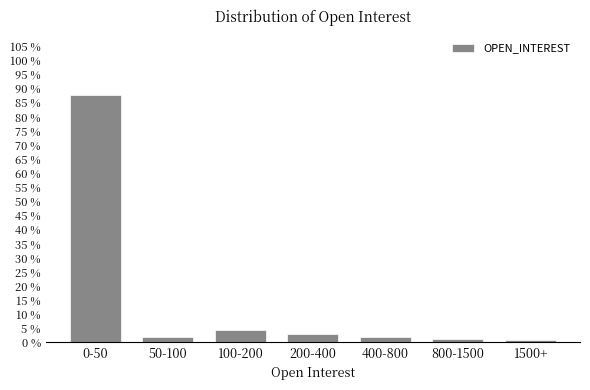

Reading left to right, list all the values displayed in this chart.

0-50=87.5	50-100=1.8	100-200=4.2	200-400=3.0	400-800=1.8	800-1500=1.2	1500+=0.6